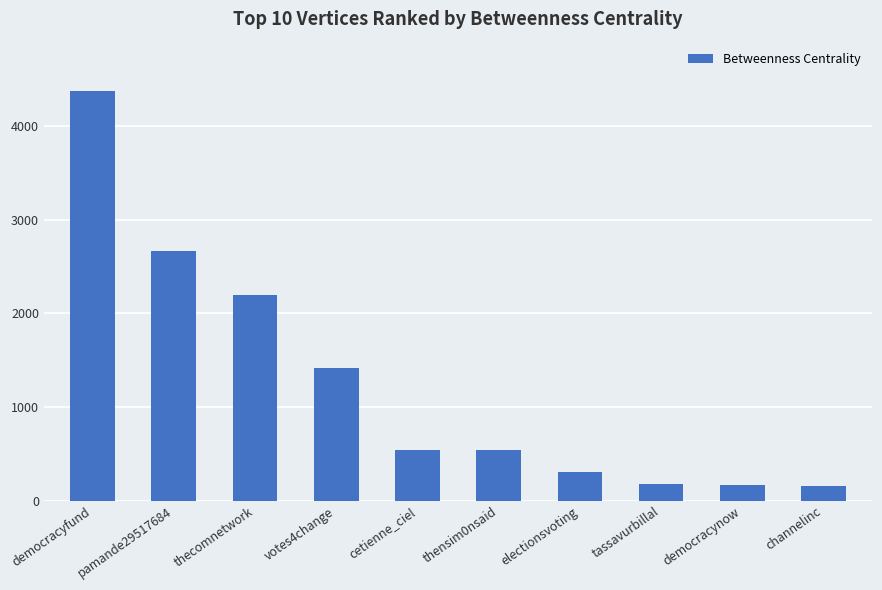

The chart shows a value of 4376.3 at democracyfund. True or false?

True